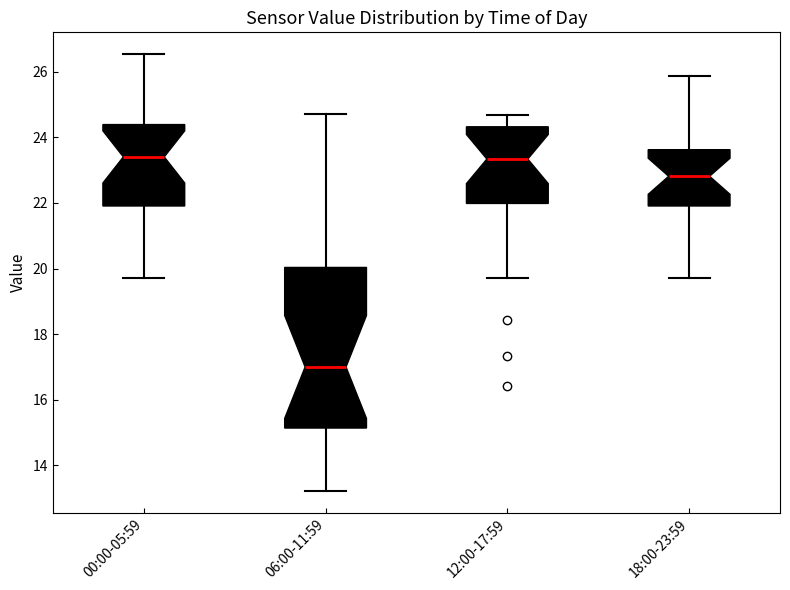

Reading left to right, read every box against the y-axis: the position of its median line, the range the box covers, and the ends of its whiskers. The values are not printed on the chart, so give them approximately, as read against the axis.

00:00-05:59: median 23.4, box 22.0 to 24.4, whiskers 19.8 to 26.6
06:00-11:59: median 17.0, box 15.2 to 20.0, whiskers 13.2 to 24.8
12:00-17:59: median 23.4, box 22.0 to 24.4, whiskers 19.8 to 24.6
18:00-23:59: median 22.8, box 22.0 to 23.6, whiskers 19.8 to 25.8